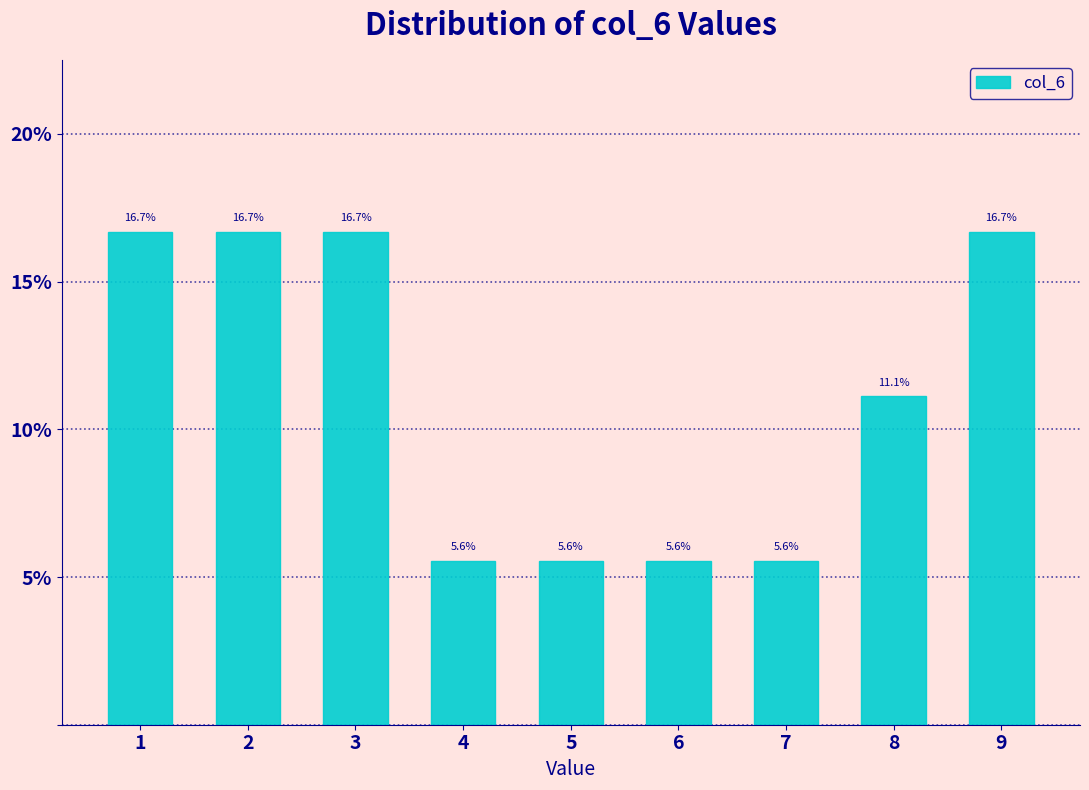

Reading right to left, list all the values displayed in this chart.

9=16.7	8=11.1	7=5.6	6=5.6	5=5.6	4=5.6	3=16.7	2=16.7	1=16.7